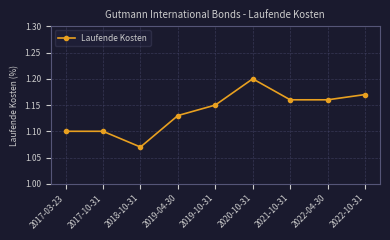

At which category does the chart reach its peak across all series?

2020-10-31